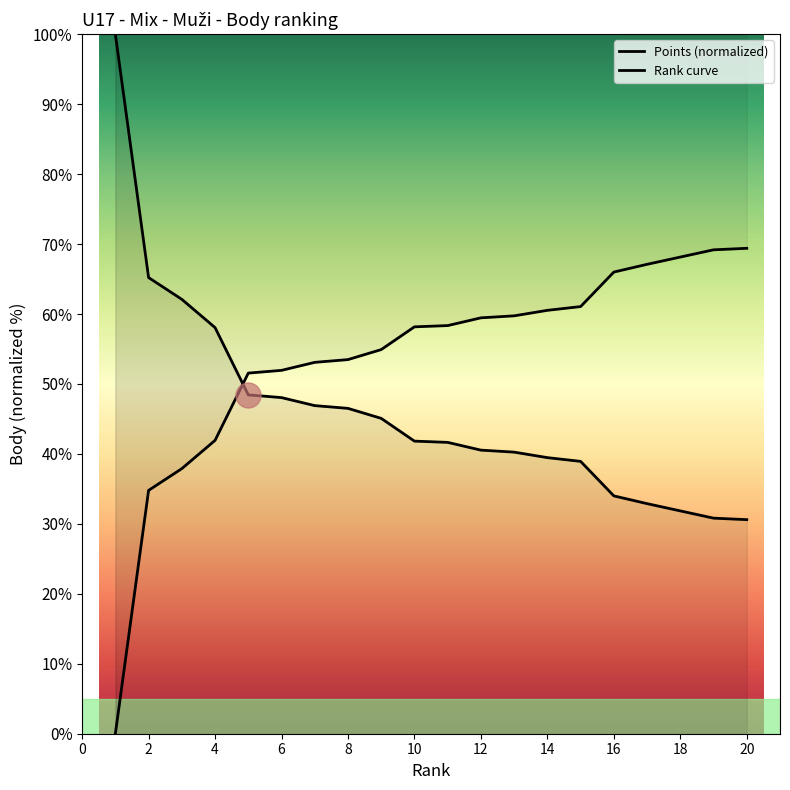

Count the number of values greater than 58.

11